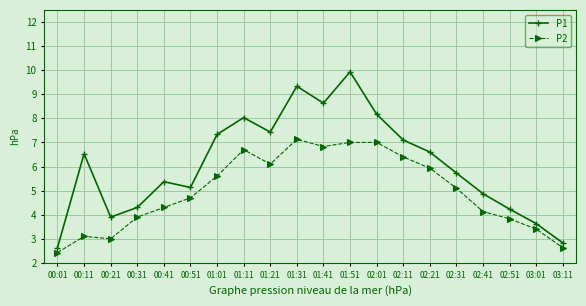

Reading left to right, transcribe all the data shown in this chart.

P1: 00:01=2.6	00:11=6.5	00:21=3.9	00:31=4.3	00:41=5.4	00:51=5.1	01:01=7.3	01:11=8.0	01:21=7.4	01:31=9.3	01:41=8.6	01:51=9.9	02:01=8.2	02:11=7.1	02:21=6.6	02:31=5.7	02:41=4.9	02:51=4.2	03:01=3.6	03:11=2.8
P2: 00:01=2.4	00:11=3.1	00:21=3.0	00:31=3.9	00:41=4.3	00:51=4.7	01:01=5.6	01:11=6.7	01:21=6.1	01:31=7.1	01:41=6.8	01:51=7.0	02:01=7.0	02:11=6.4	02:21=5.9	02:31=5.1	02:41=4.1	02:51=3.8	03:01=3.4	03:11=2.6